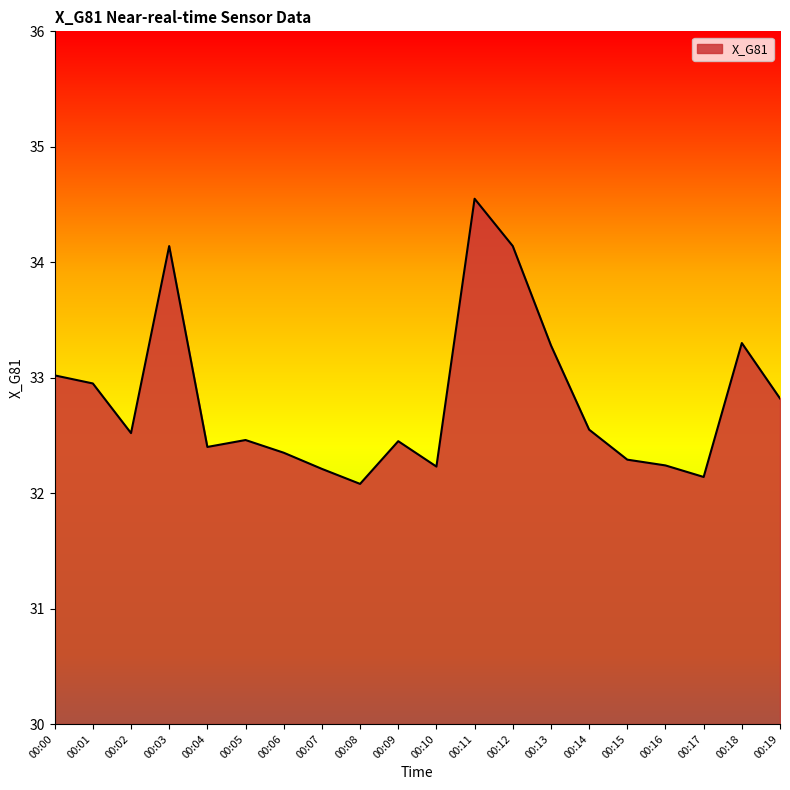

What is the difference between the maximum and minimum values?

2.5